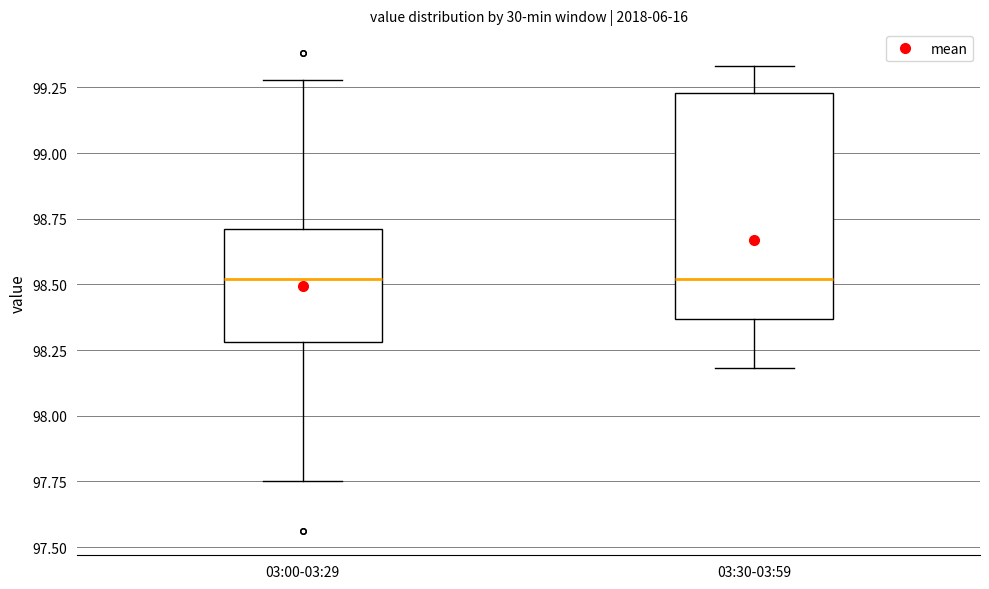

Where is the upper edge of the box for 03:30-03:59 on the y-axis? The values are not printed on the chart, so give them approximately, as read against the axis.

99.25